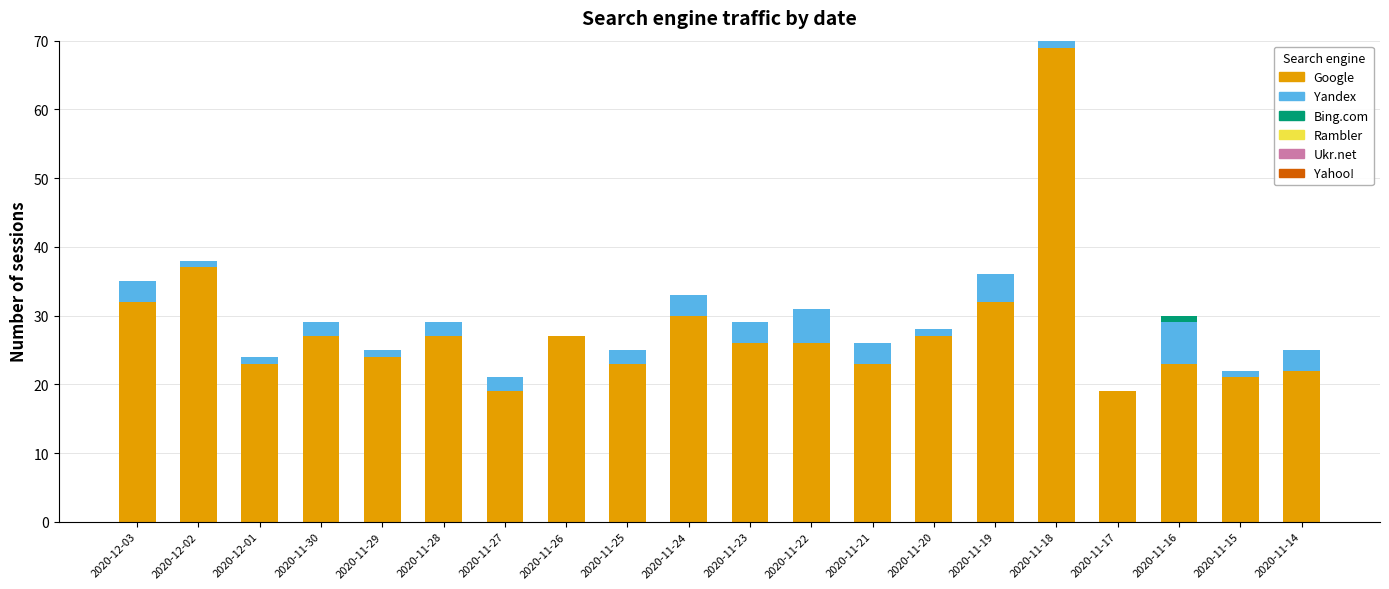

What is the total value across all series at 2020-11-24?

33